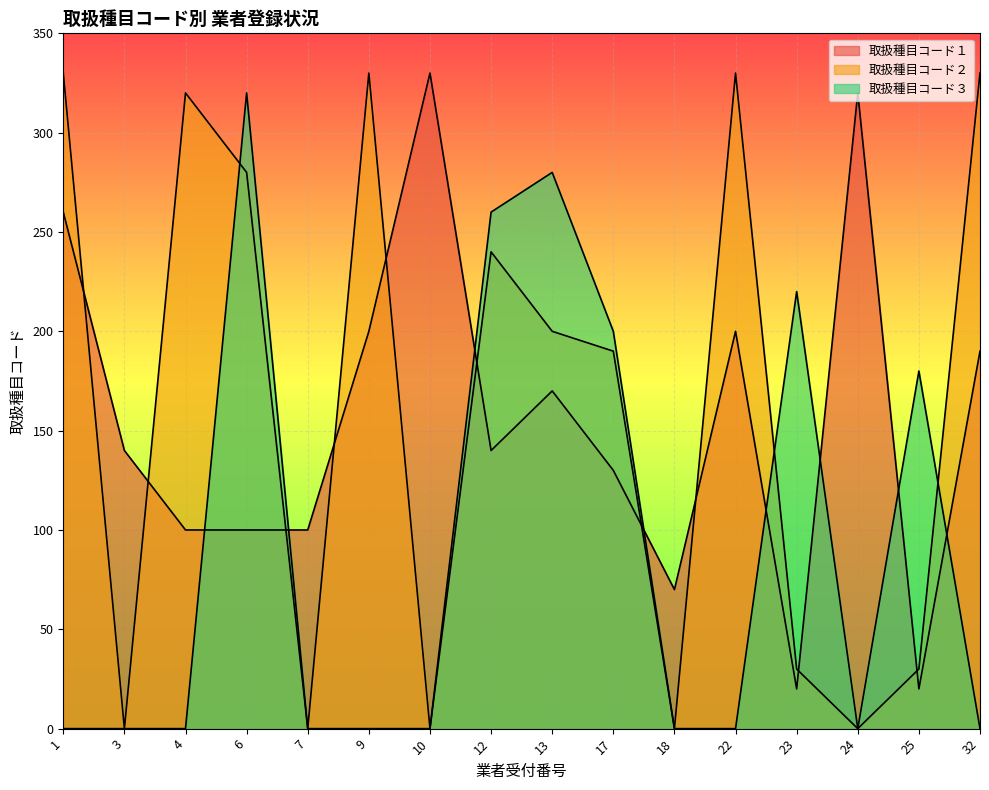

The 取扱種目コード２ series shows 30 at 25. True or false?

True